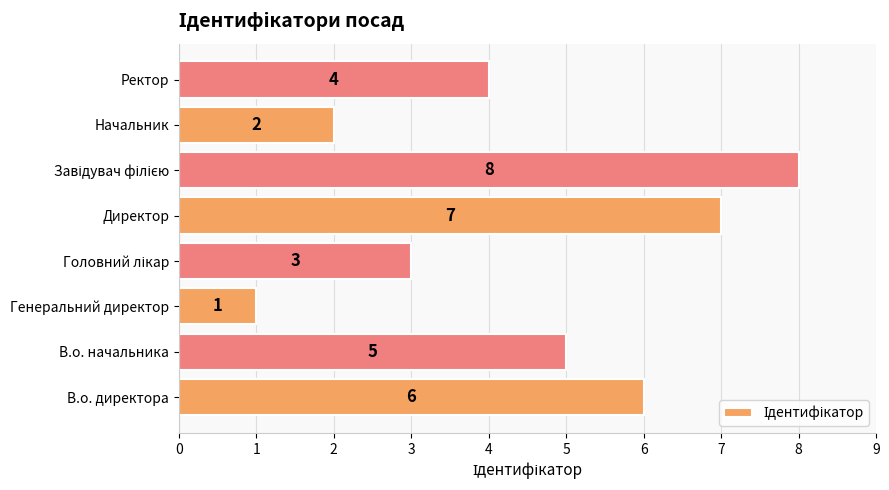

Reading bottom to top, list all the values displayed in this chart.

6	5	1	3	7	8	2	4